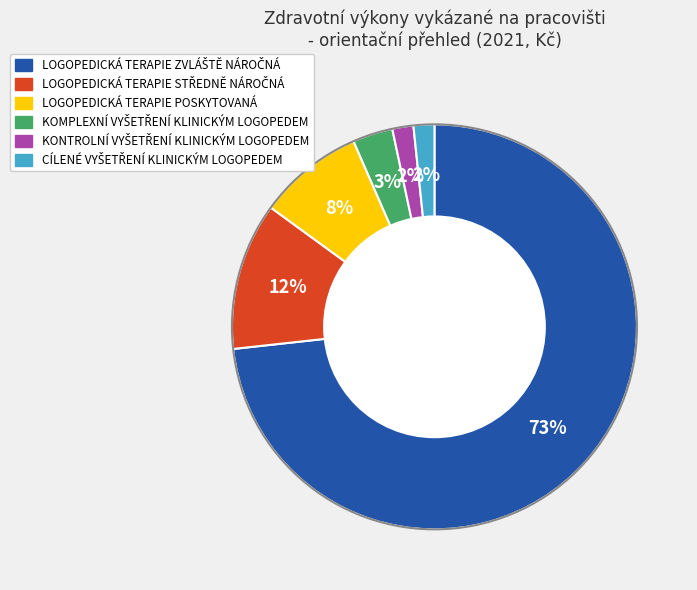

Is there any slice that represents more than half of the pie?

Yes